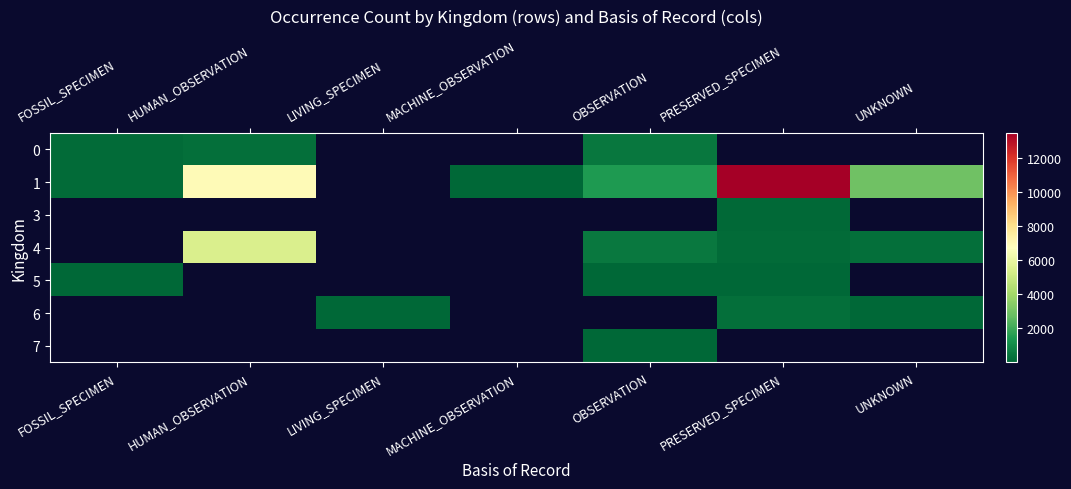

Rank the categories by 6 value from lowest to highest.

UNKNOWN, FOSSIL_SPECIMEN, HUMAN_OBSERVATION, LIVING_SPECIMEN, MACHINE_OBSERVATION, OBSERVATION, PRESERVED_SPECIMEN